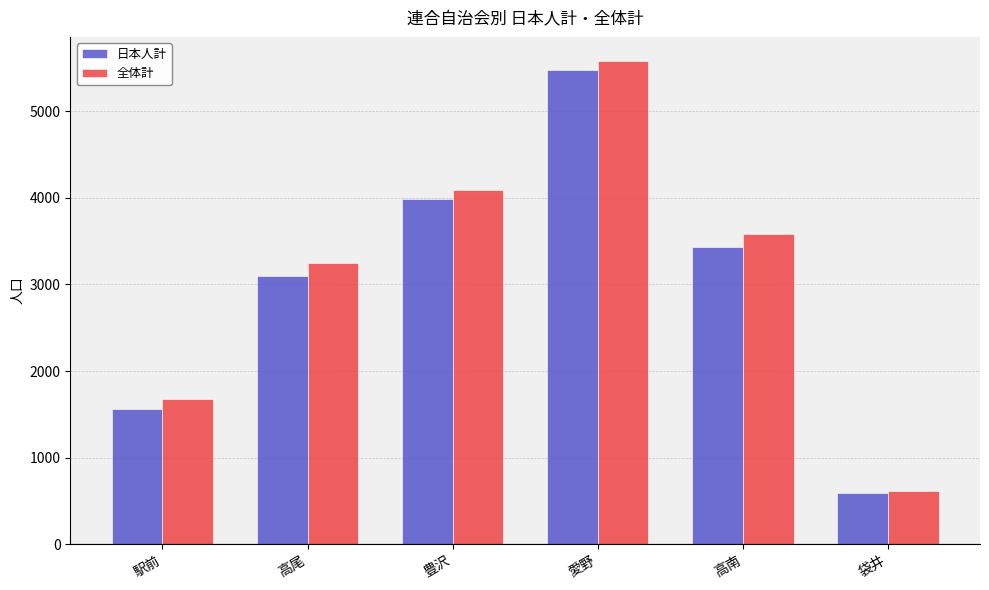

What is the label of the 2nd bar from the right?

高南